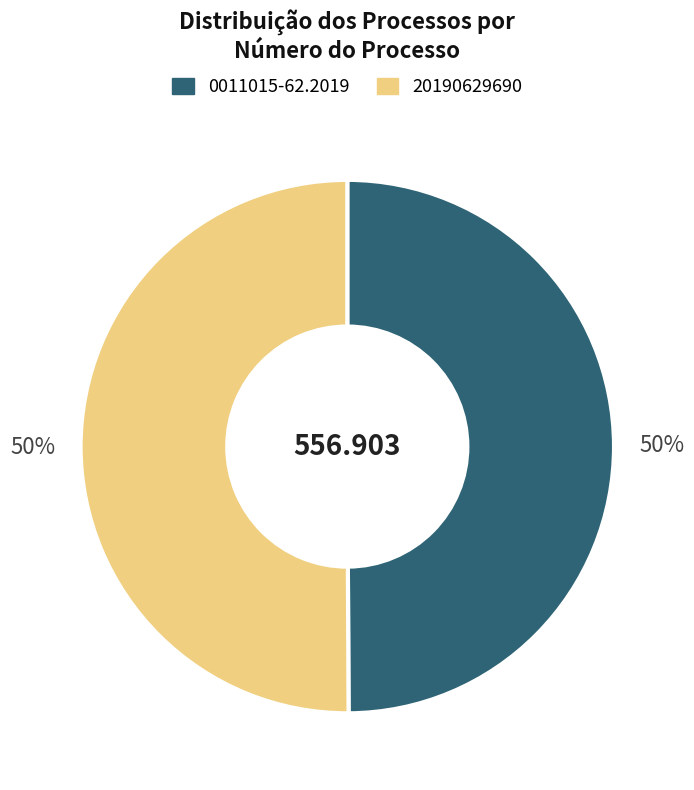

To the nearest percent, what portion does 20190629690 represent?

50%